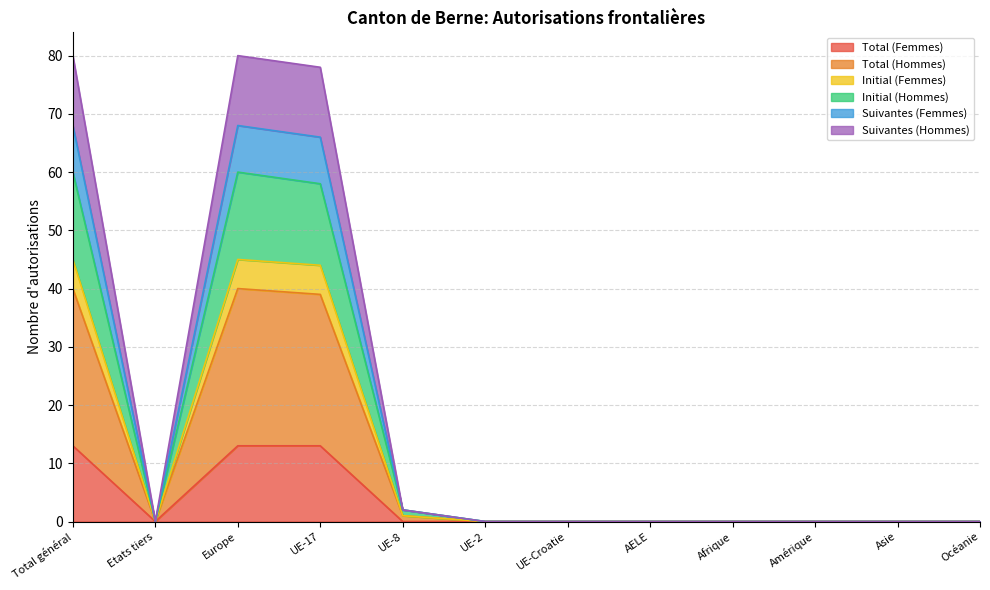

Rank the series at Etats tiers from lowest to highest value.

Total (Femmes), Total (Hommes), Initial (Femmes), Initial (Hommes), Suivantes (Femmes), Suivantes (Hommes)